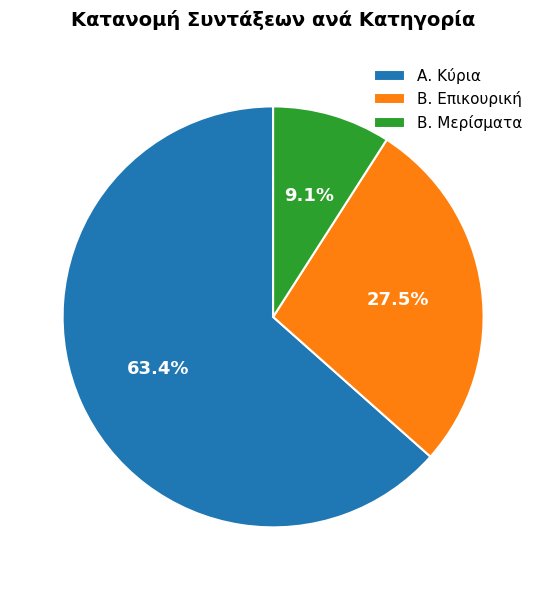

What is the total percentage of Β. Μερίσματα and Α. Κύρια?

72.5%